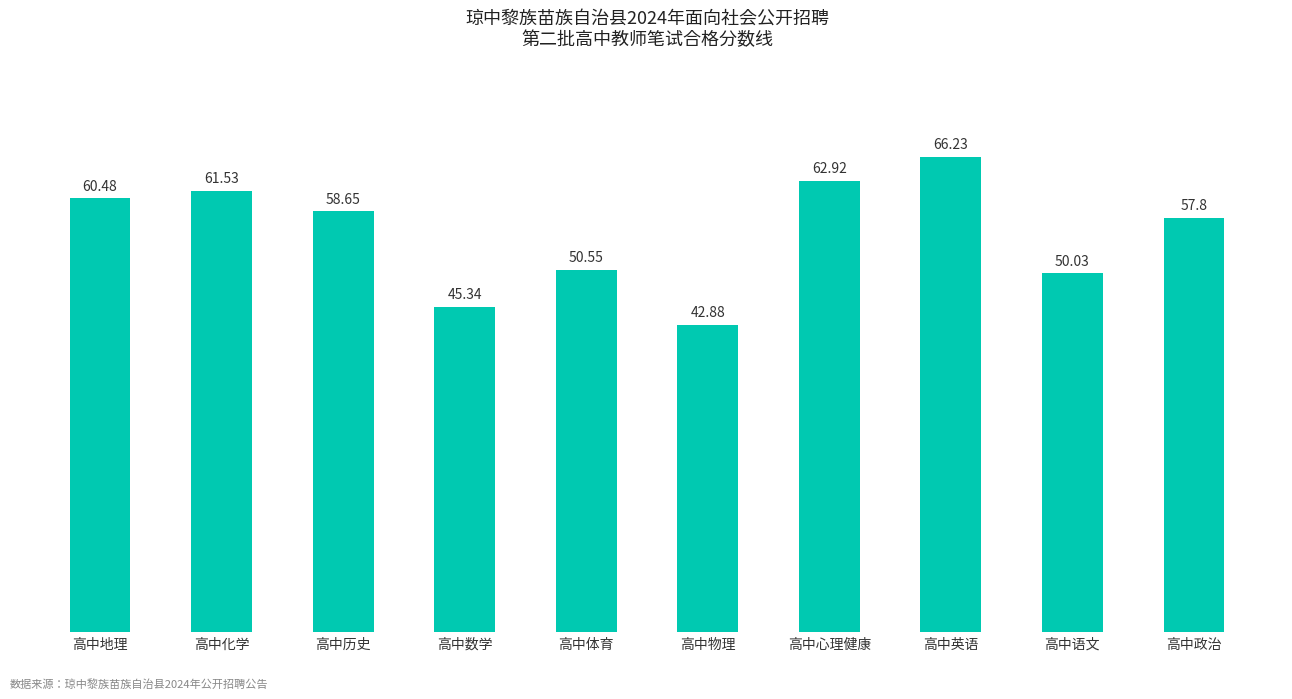

What is the ratio of the value at 高中心理健康 to the value at 高中地理?

1.0